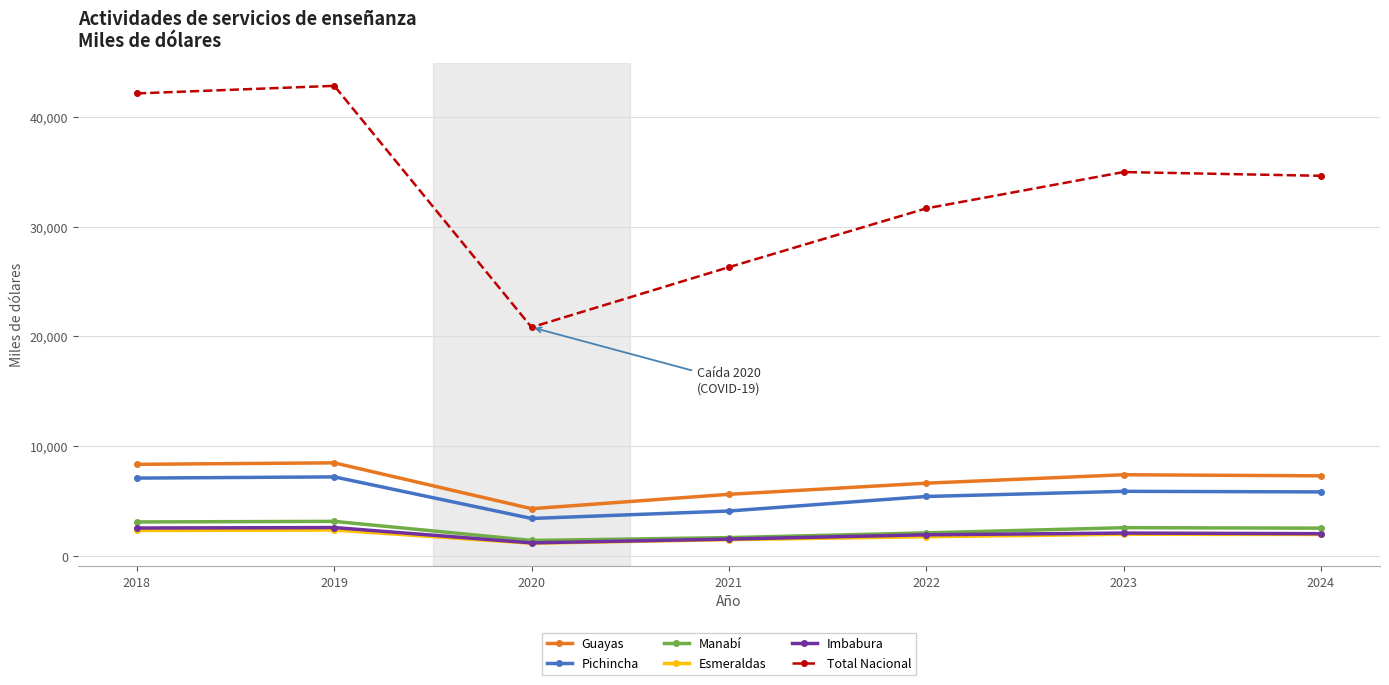

What value does the Total Nacional series have at 2020?

20832